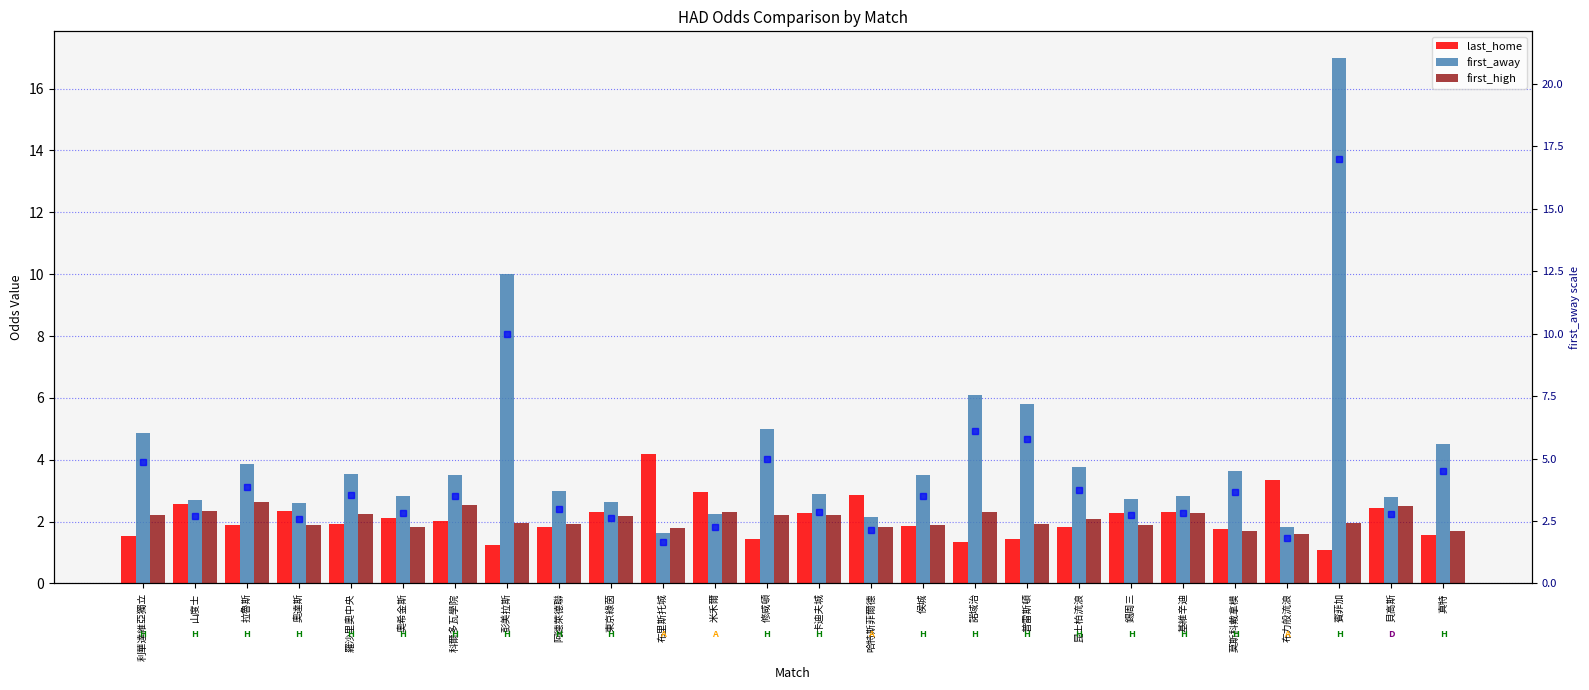

What position from the left is 阿德萊德聯?

9